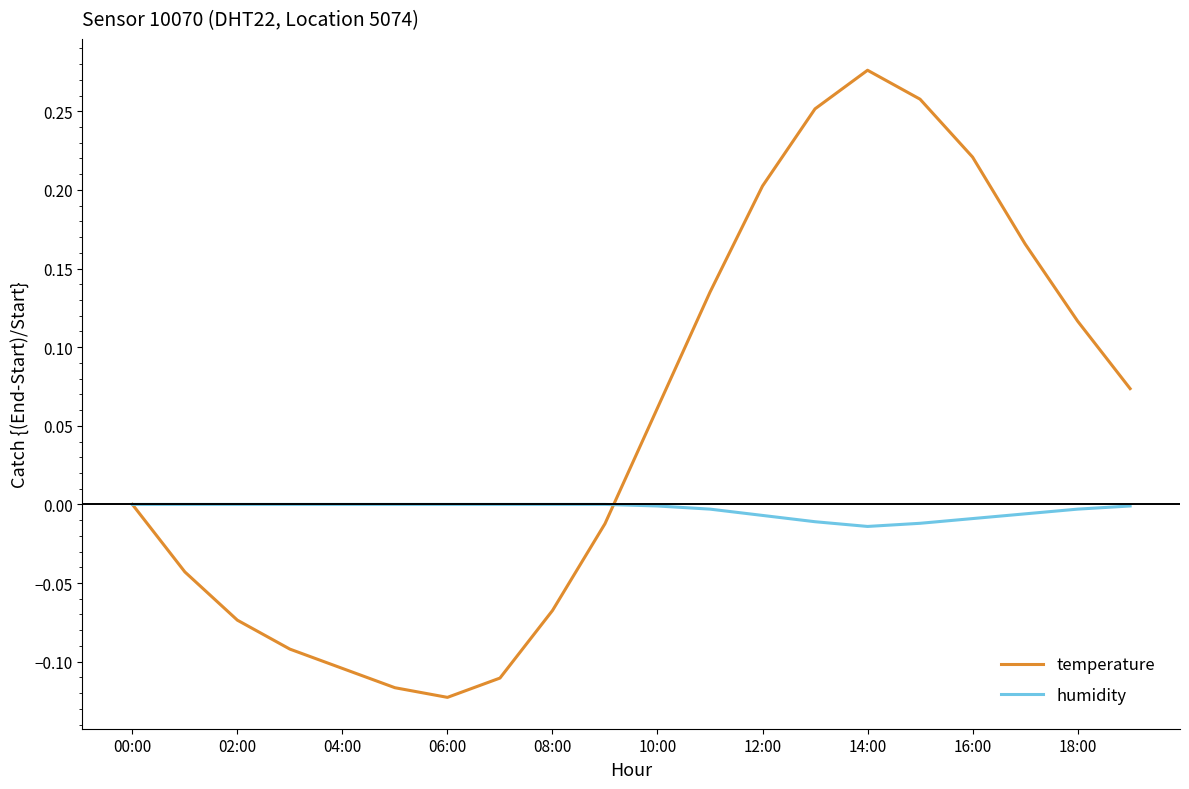

Which series has the largest total across all categories?

temperature